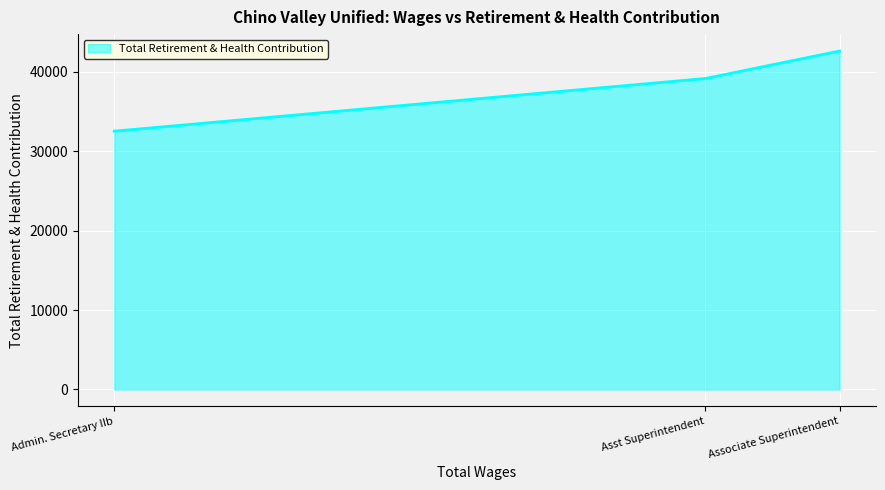

The value at Asst Superintendent is 61096. True or false?

False